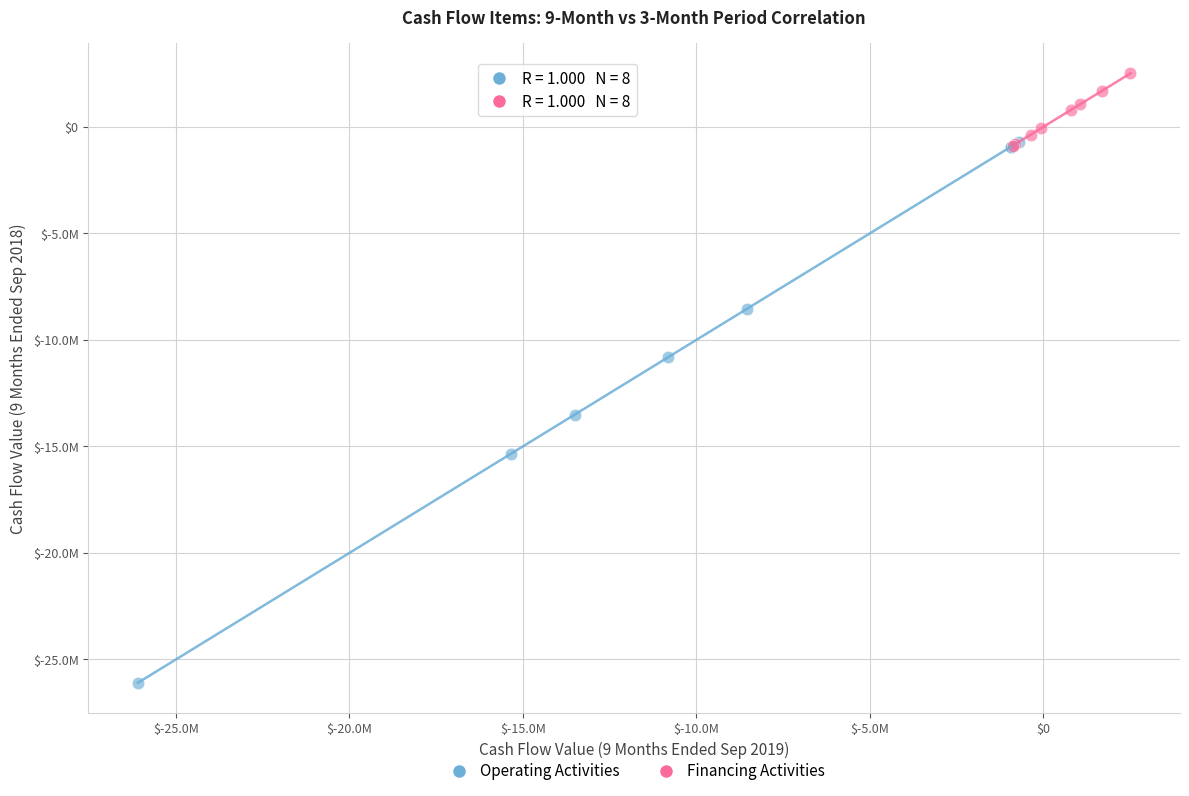

Which series has the largest Y range (max minus min)?

Operating Activities